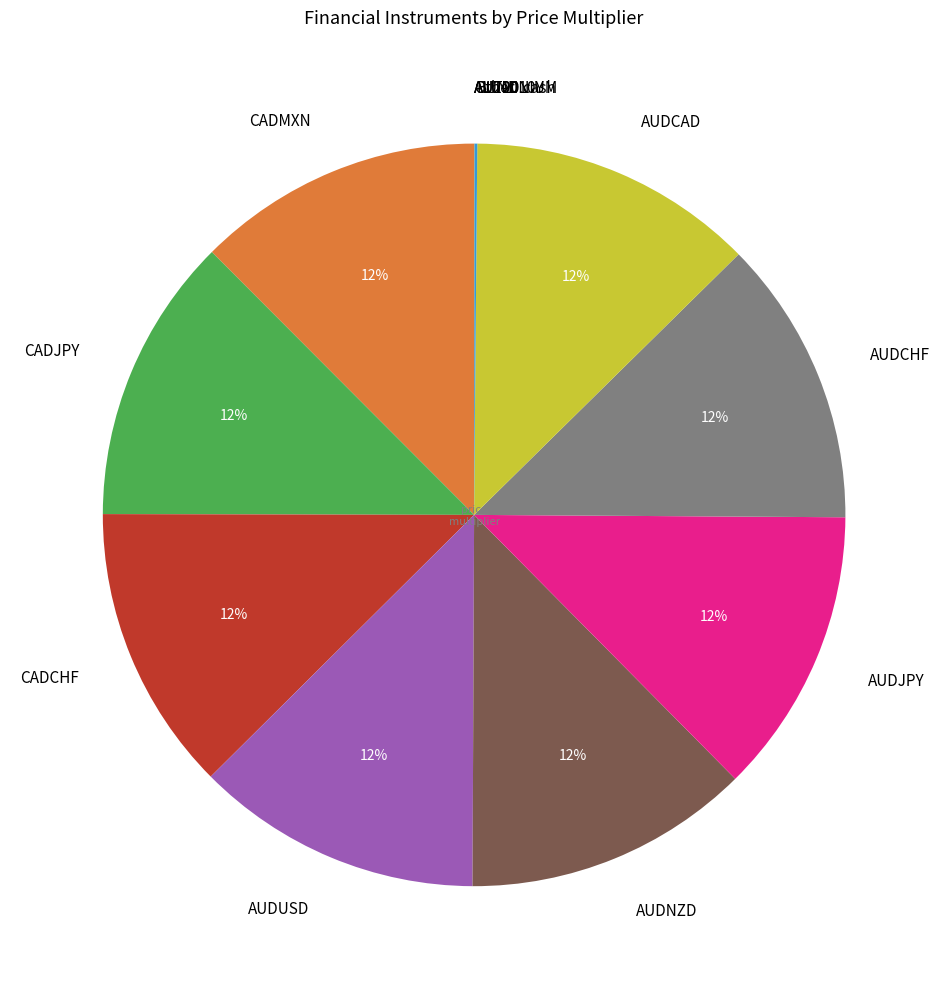

Does AUDUSD account for over 50% of the chart?

No